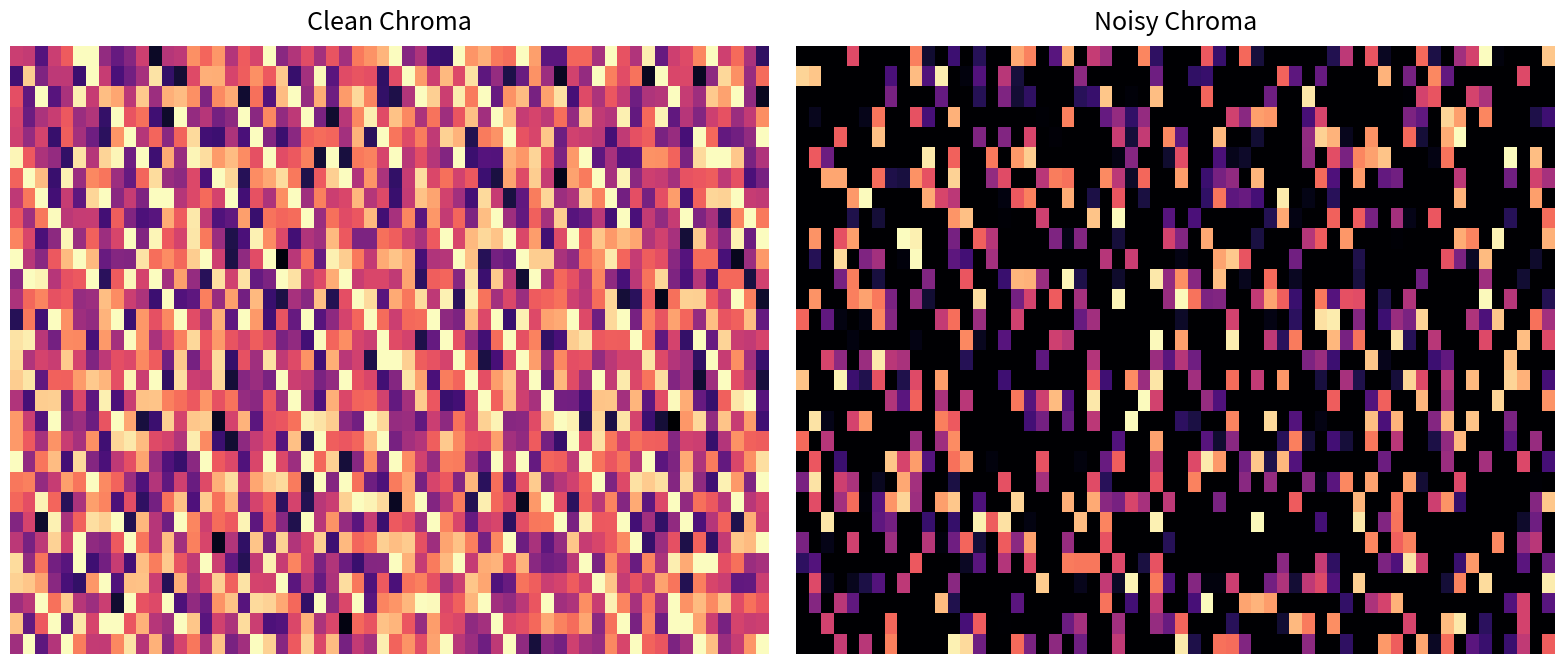

Is it true that the primary procedure equals 0 at 2?

False